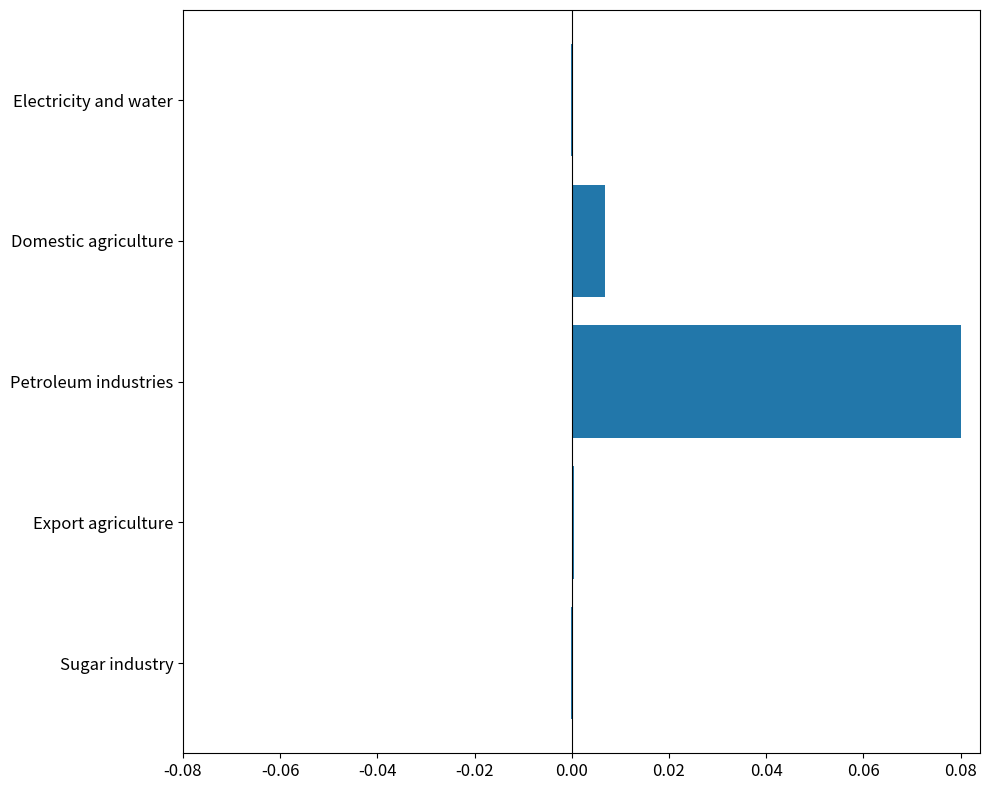

The chart shows a value of 0.0 at Petroleum industries. True or false?

False